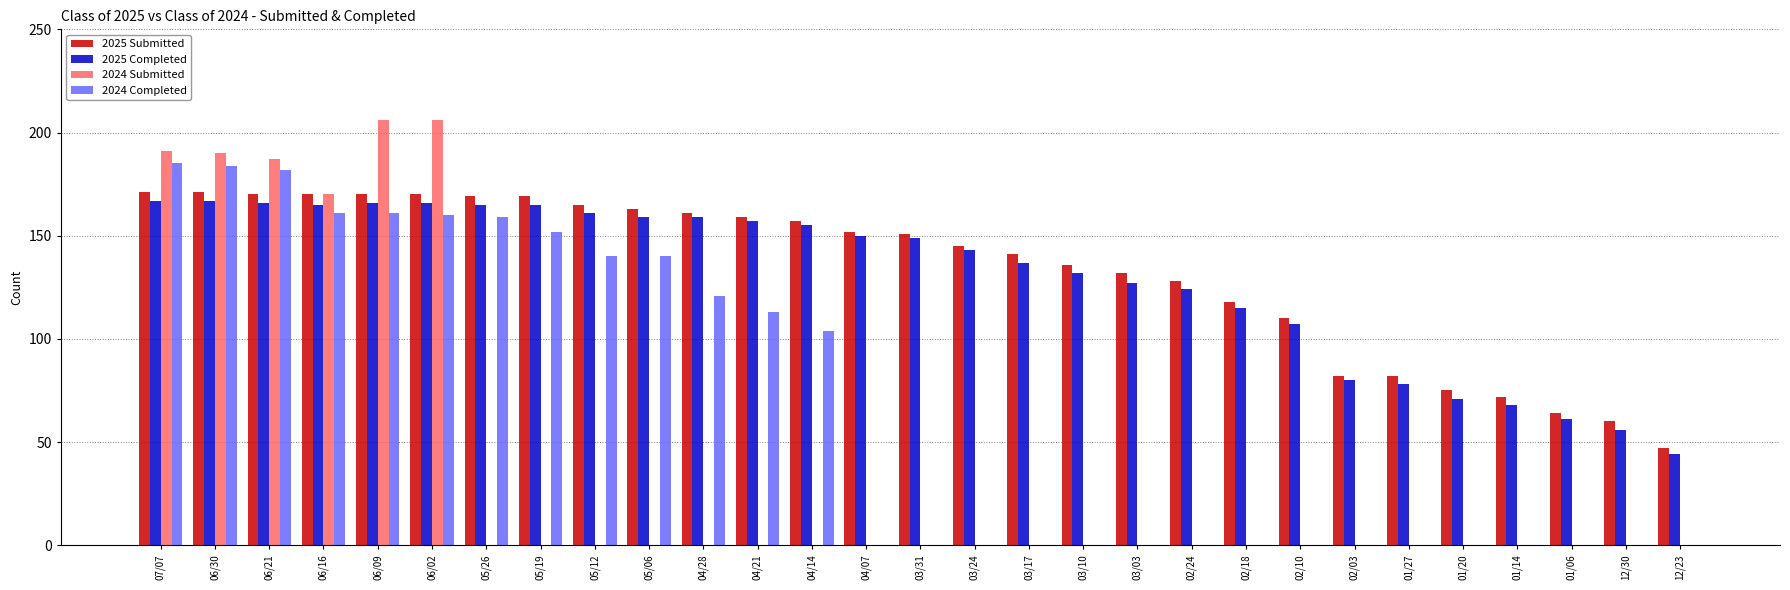

What is the highest value of the 2024 Completed series?

185